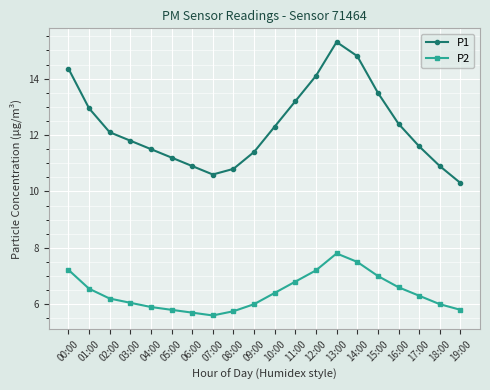

Rank the series by their maximum value, from highest to lowest.

P1, P2